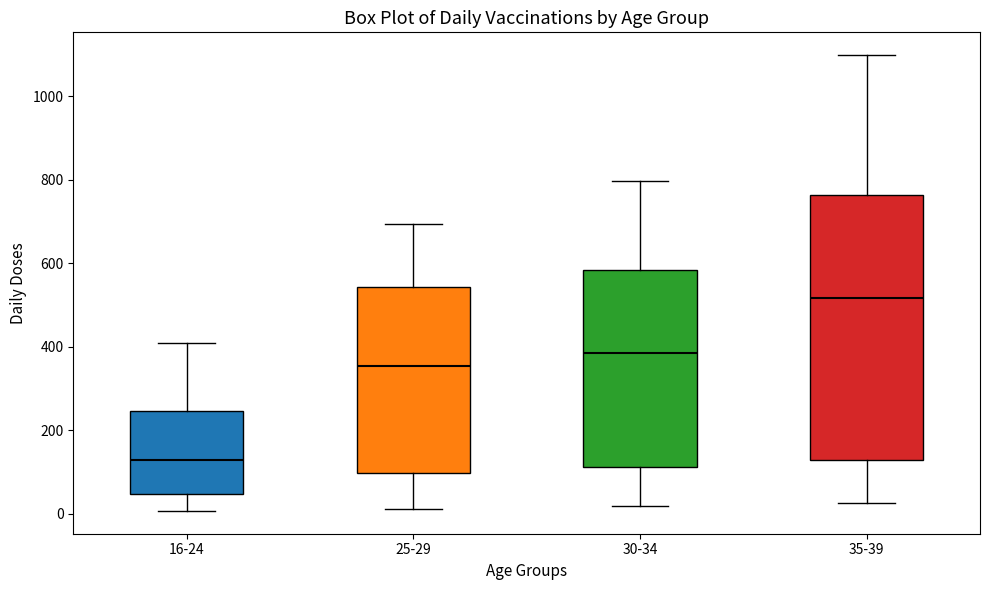

Which box is the tallest, from its lower edge to its upper edge?

35-39